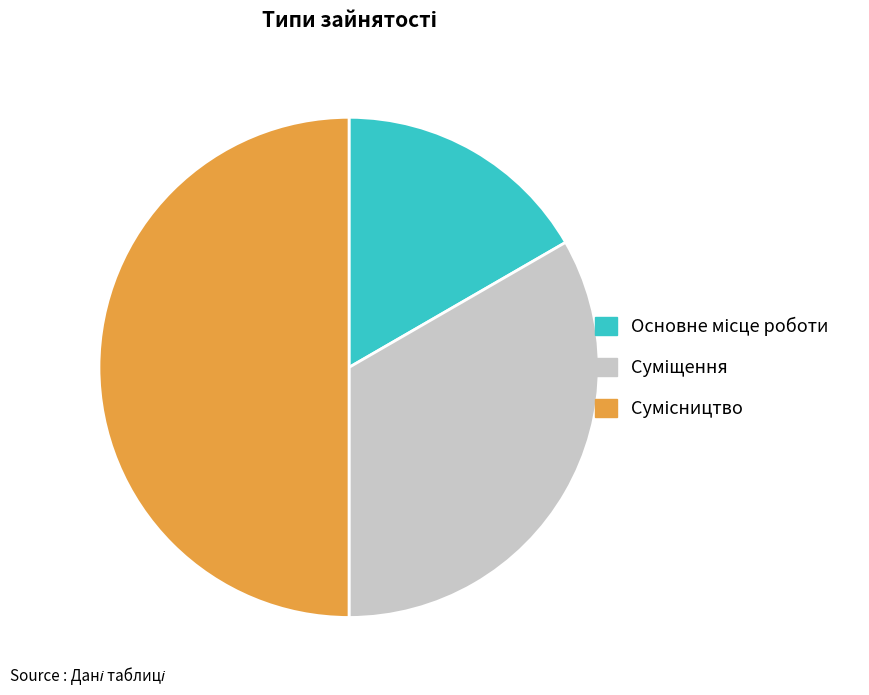

Count the number of slices in the pie.

3